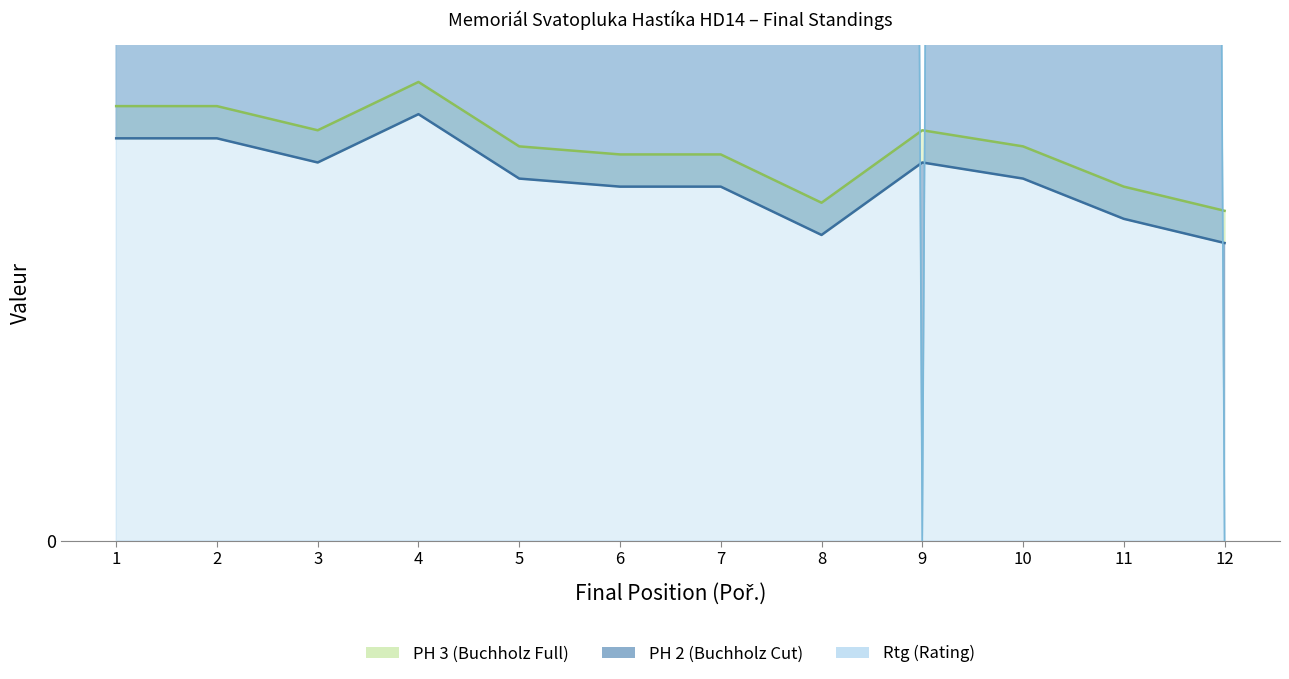

At which category does PH 2 reach its first local peak?

4